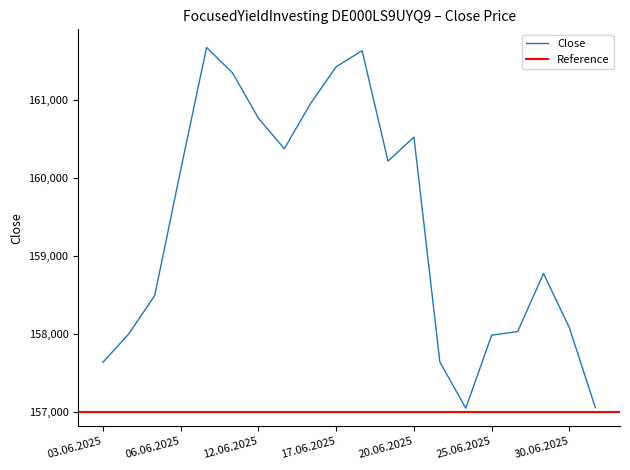

List the labels in order of value, largest first.

10.06.2025, 18.06.2025, 17.06.2025, 11.06.2025, 16.06.2025, 12.06.2025, 20.06.2025, 13.06.2025, 19.06.2025, 06.06.2025, 27.06.2025, 05.06.2025, 30.06.2025, 26.06.2025, 04.06.2025, 25.06.2025, 23.06.2025, 03.06.2025, 01.07.2025, 24.06.2025